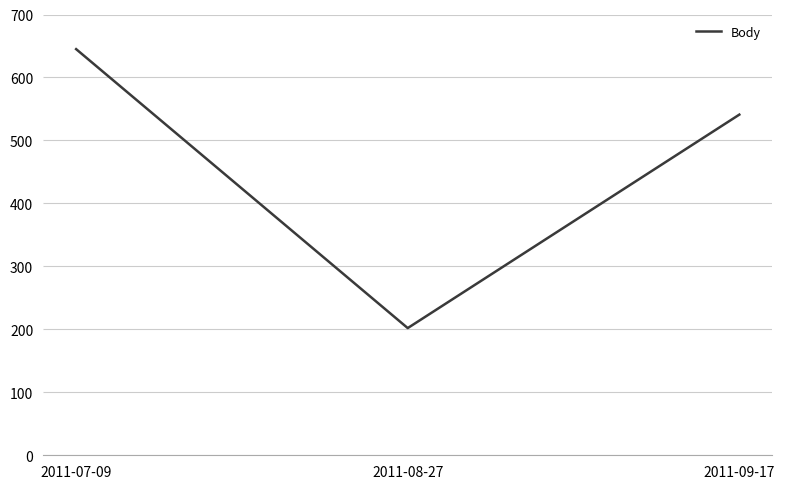

How many lines are shown in the chart?

1